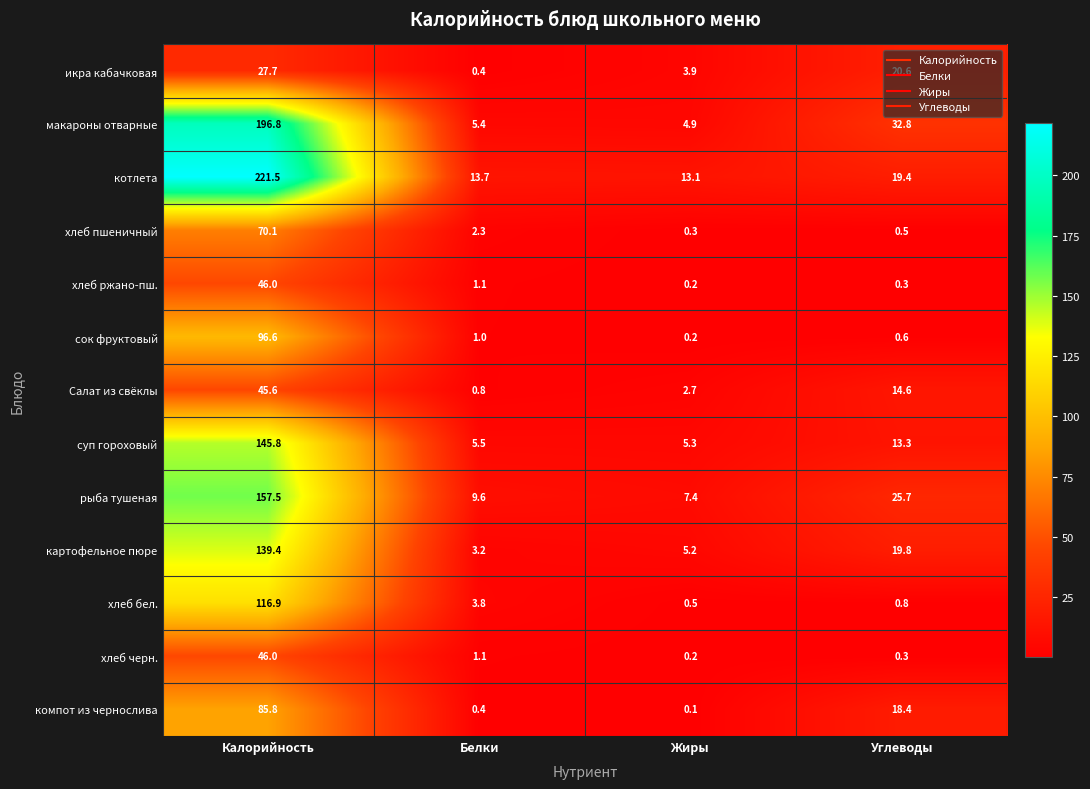

At which label is суп гороховый closest to 75?

Углеводы